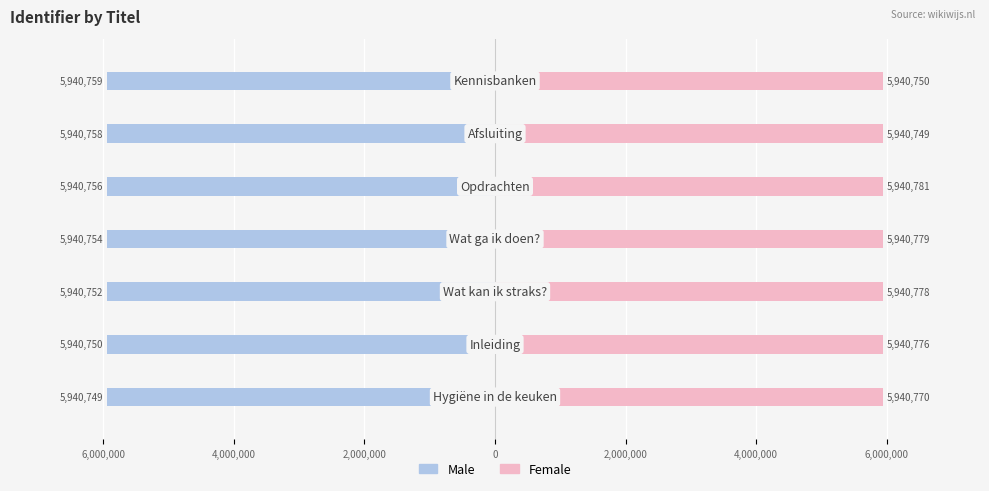

What is the minimum value for Female?

5940749